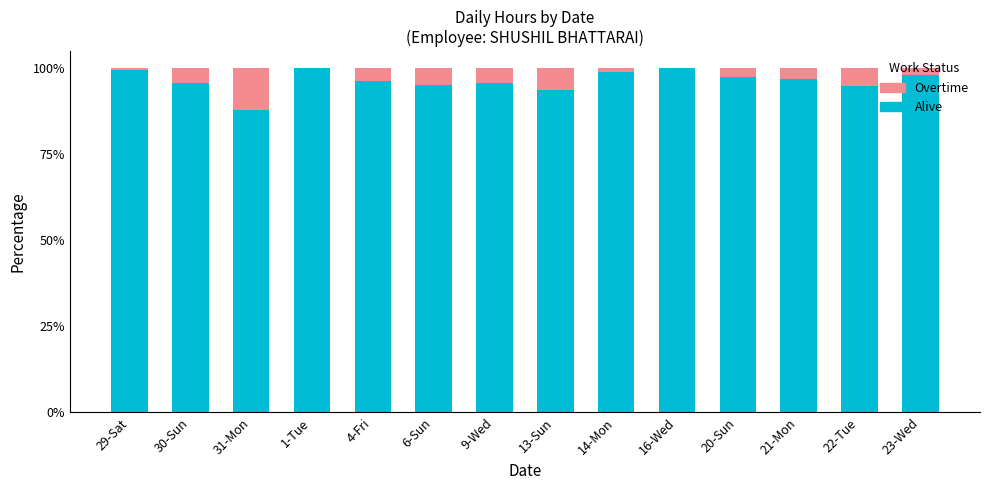

What is the total value across all series at 30-Sun?

100.0